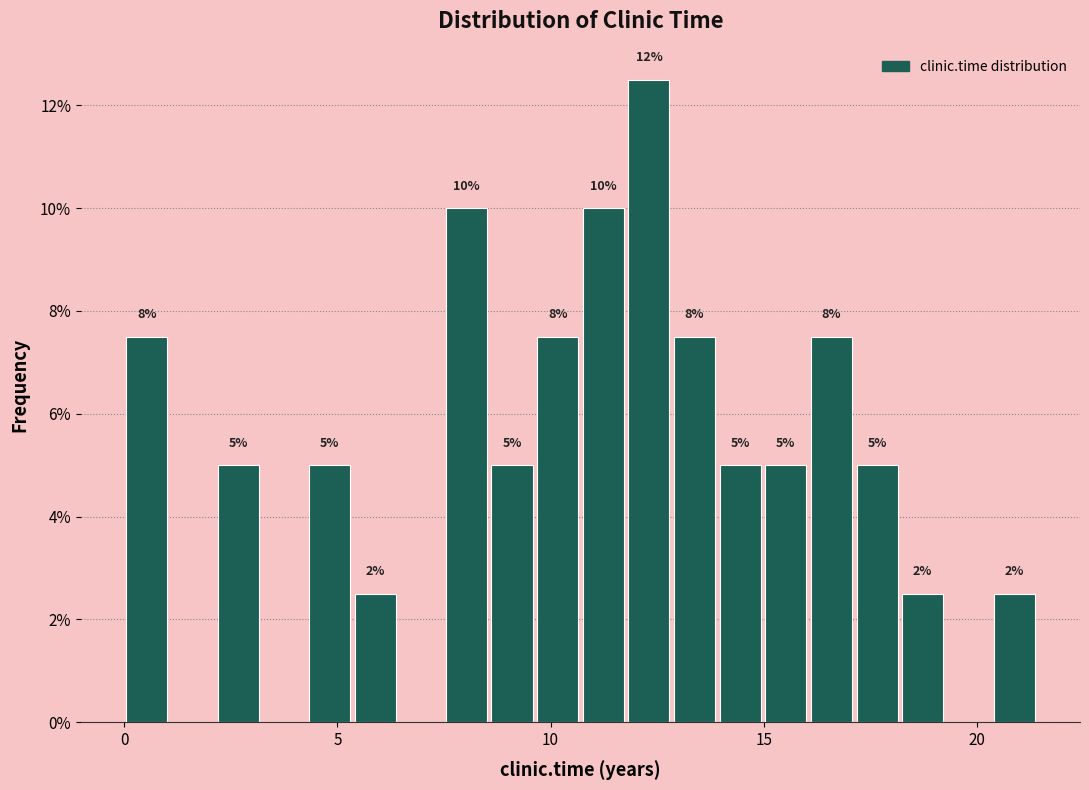

Read against the x-axis, roughly where is the centre of the tallest bar?

12.5